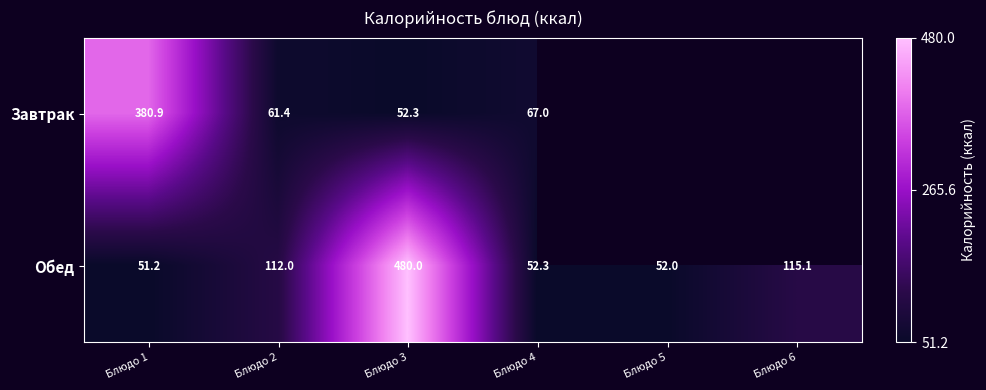

The value of Обед at Блюдо 5 is 34.6. True or false?

False